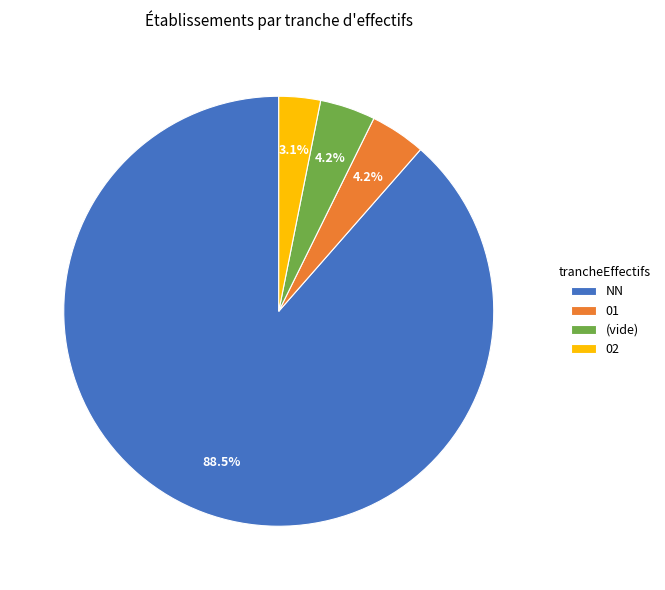

What is the largest slice in the pie chart?

NN